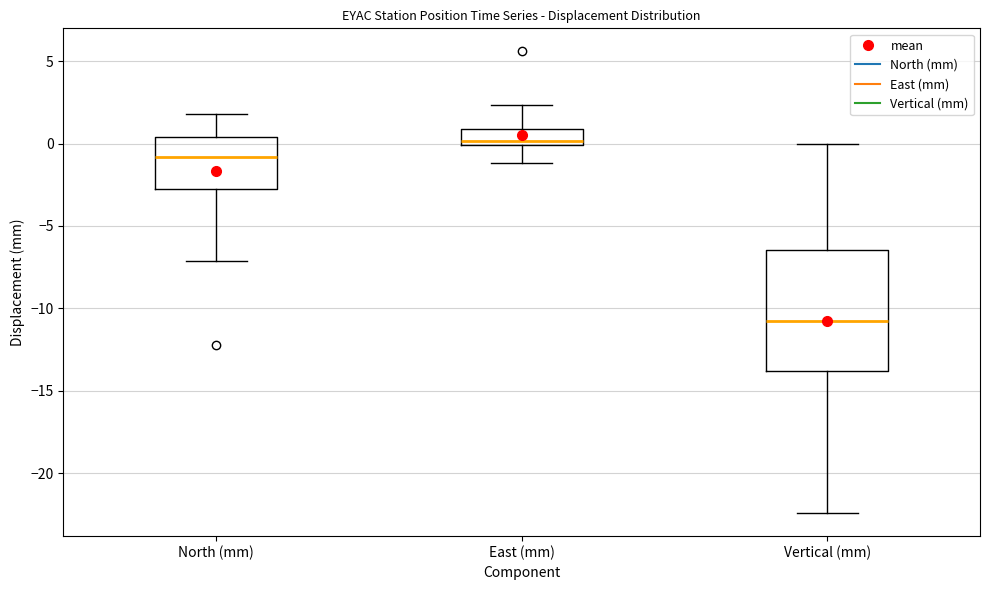

Reading left to right, read every box against the y-axis: the position of its median line, the range the box covers, and the ends of its whiskers. The values are not printed on the chart, so give them approximately, as read against the axis.

North (mm): median -1.0, box -3.0 to 0.5, whiskers -7.0 to 2.0
East (mm): median 0.0 (just above the box's lower edge), box 0.0 to 1.0, whiskers -1.0 to 2.5
Vertical (mm): median -11.0, box -14.0 to -6.5, whiskers -22.5 to 0.0